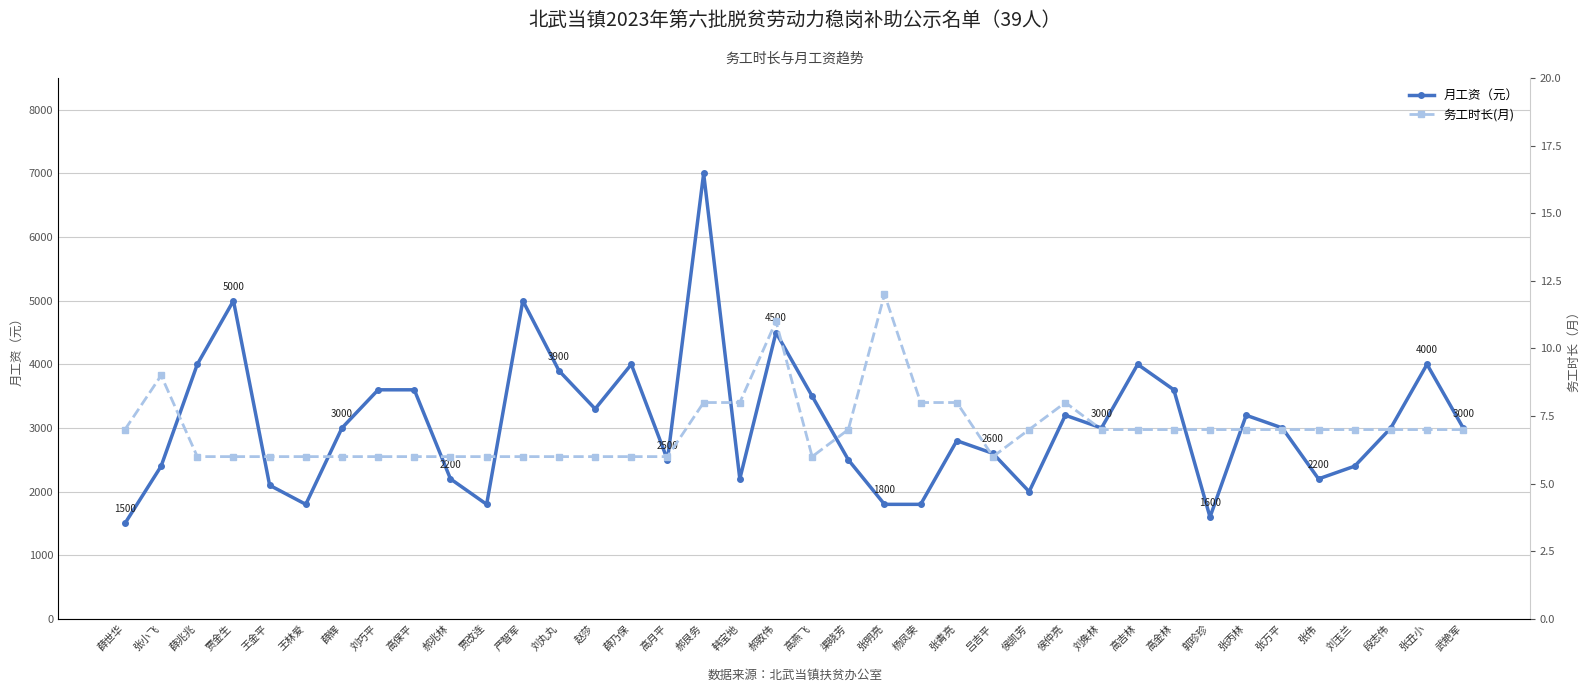

How many values in the 务工时长(月) series are below 7?

16